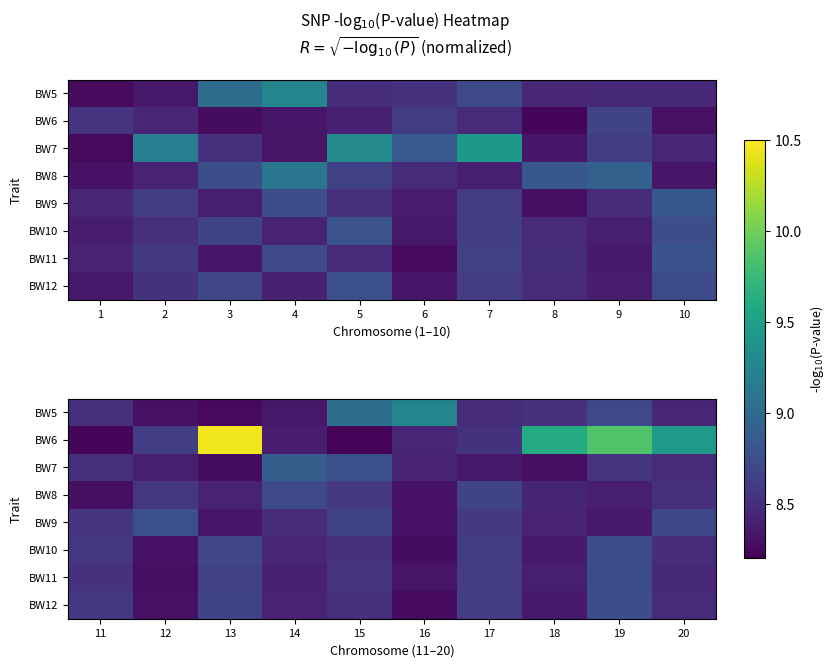

What is the difference between the highest and lowest values at 20?

1.0